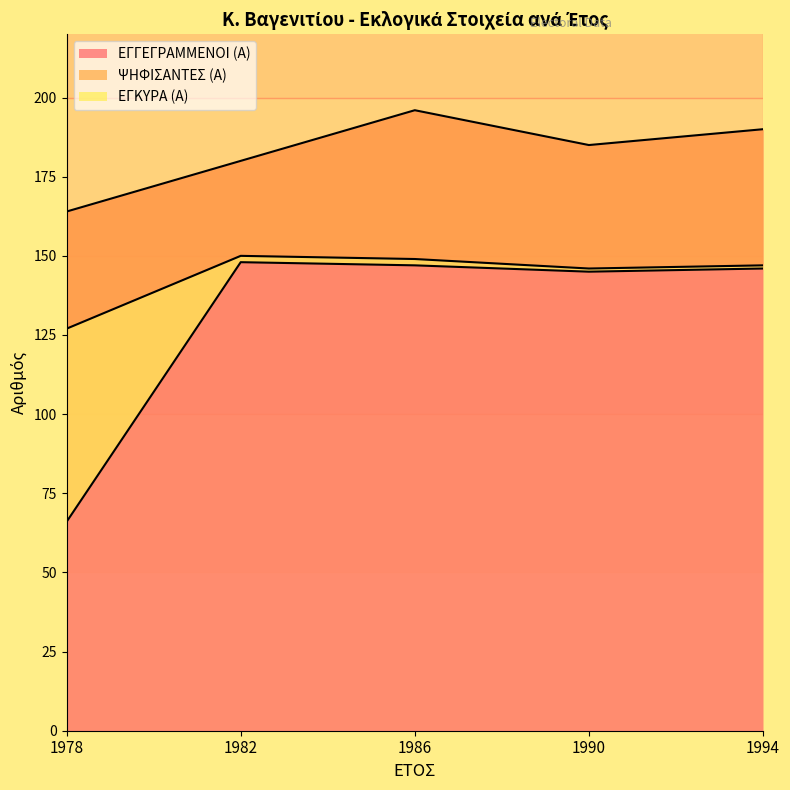

Is it true that ΕΓΓΕΓΡΑΜΜΕΝΟΙ (Α) equals 278 at 1986?

False